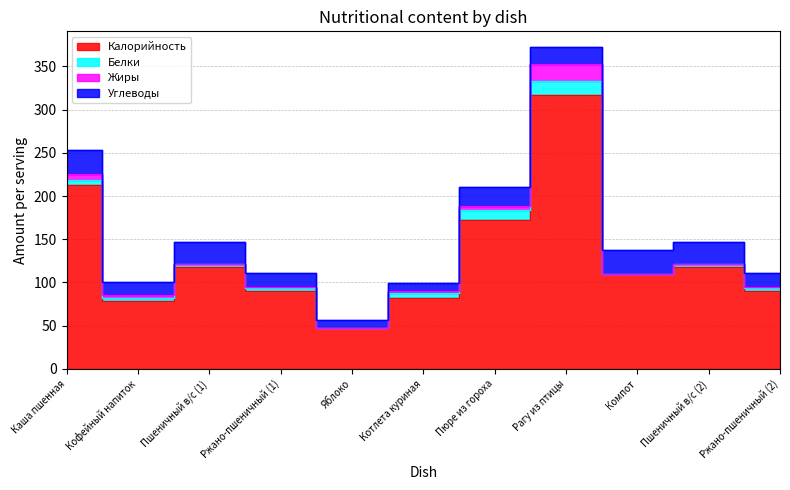

Reading left to right, what are all the values shown in this chart?

Калорийность: Каша пшенная=213.0	Кофейный напиток=79.0	Пшеничный в/с (1)=117.5	Ржано-пшеничный (1)=90.5	Яблоко=47.0	Котлета куриная=82.0	Пюре из гороха=172.0	Рагу из птицы=317.0	Компот=110.0	Пшеничный в/с (2)=117.5	Ржано-пшеничный (2)=90.5
Белки: Каша пшенная=6.0	Кофейный напиток=3.2	Пшеничный в/с (1)=3.8	Ржано-пшеничный (1)=3.3	Яблоко=0.0	Котлета куриная=6.0	Пюре из гороха=12.0	Рагу из птицы=16.0	Компот=0.0	Пшеничный в/с (2)=3.8	Ржано-пшеничный (2)=3.3
Жиры: Каша пшенная=7.0	Кофейный напиток=2.9	Пшеничный в/с (1)=0.4	Ржано-пшеничный (1)=0.6	Яблоко=0.0	Котлета куриная=2.0	Пюре из гороха=4.0	Рагу из птицы=20.0	Компот=0.0	Пшеничный в/с (2)=0.4	Ржано-пшеничный (2)=0.6
Углеводы: Каша пшенная=27.0	Кофейный напиток=15.9	Пшеничный в/с (1)=24.6	Ржано-пшеничный (1)=17.0	Яблоко=10.0	Котлета куриная=9.0	Пюре из гороха=23.0	Рагу из птицы=19.0	Компот=27.0	Пшеничный в/с (2)=24.6	Ржано-пшеничный (2)=17.0